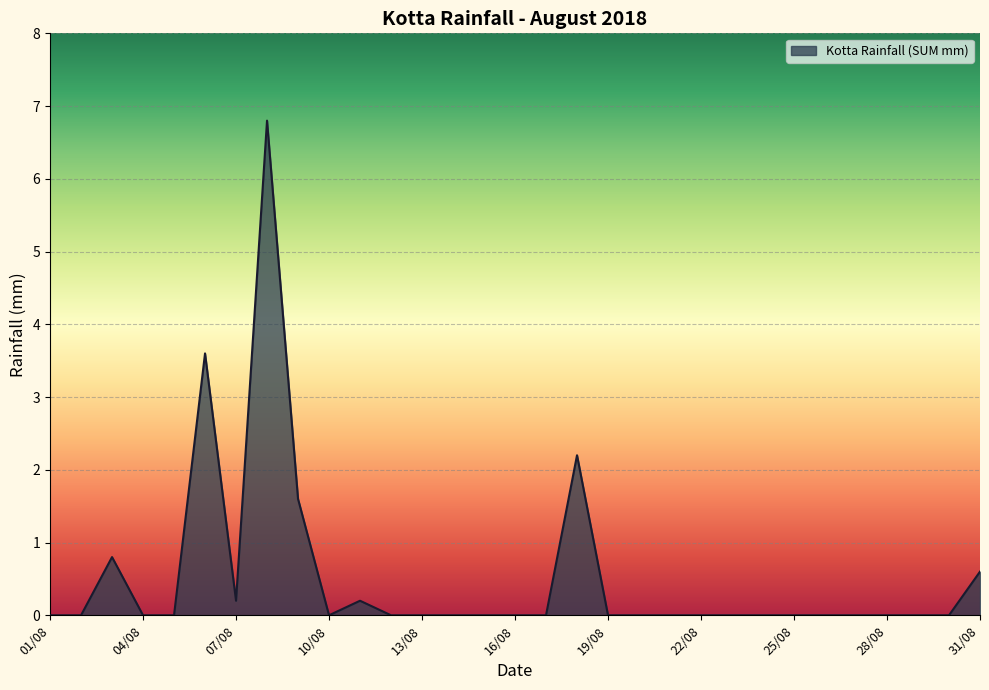

What is the average value?

0.5